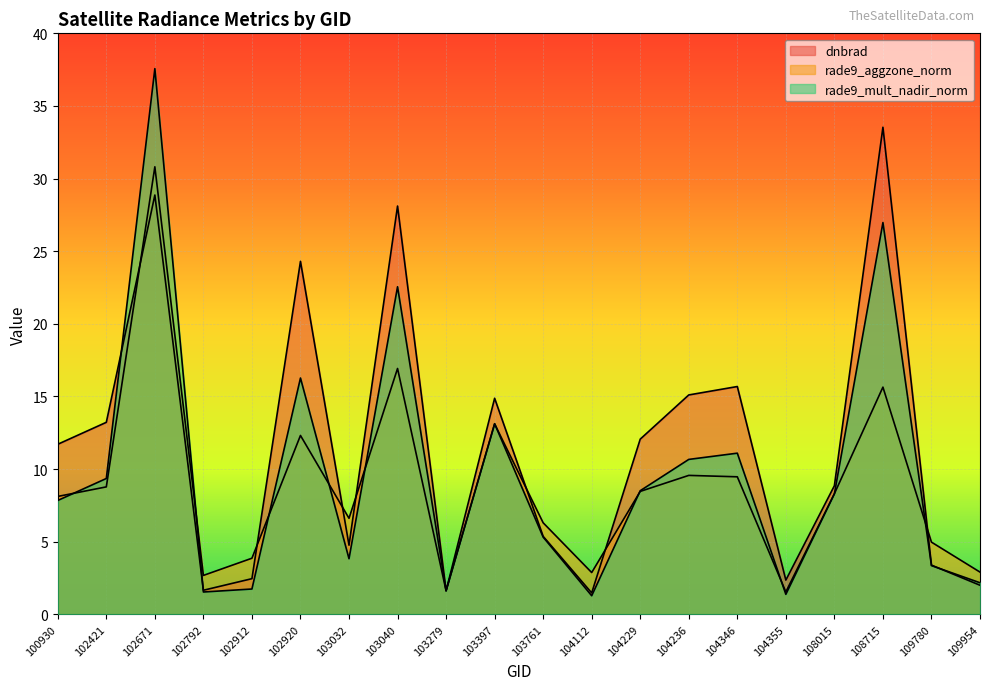

At which category is the sum across all series the highest?

102671